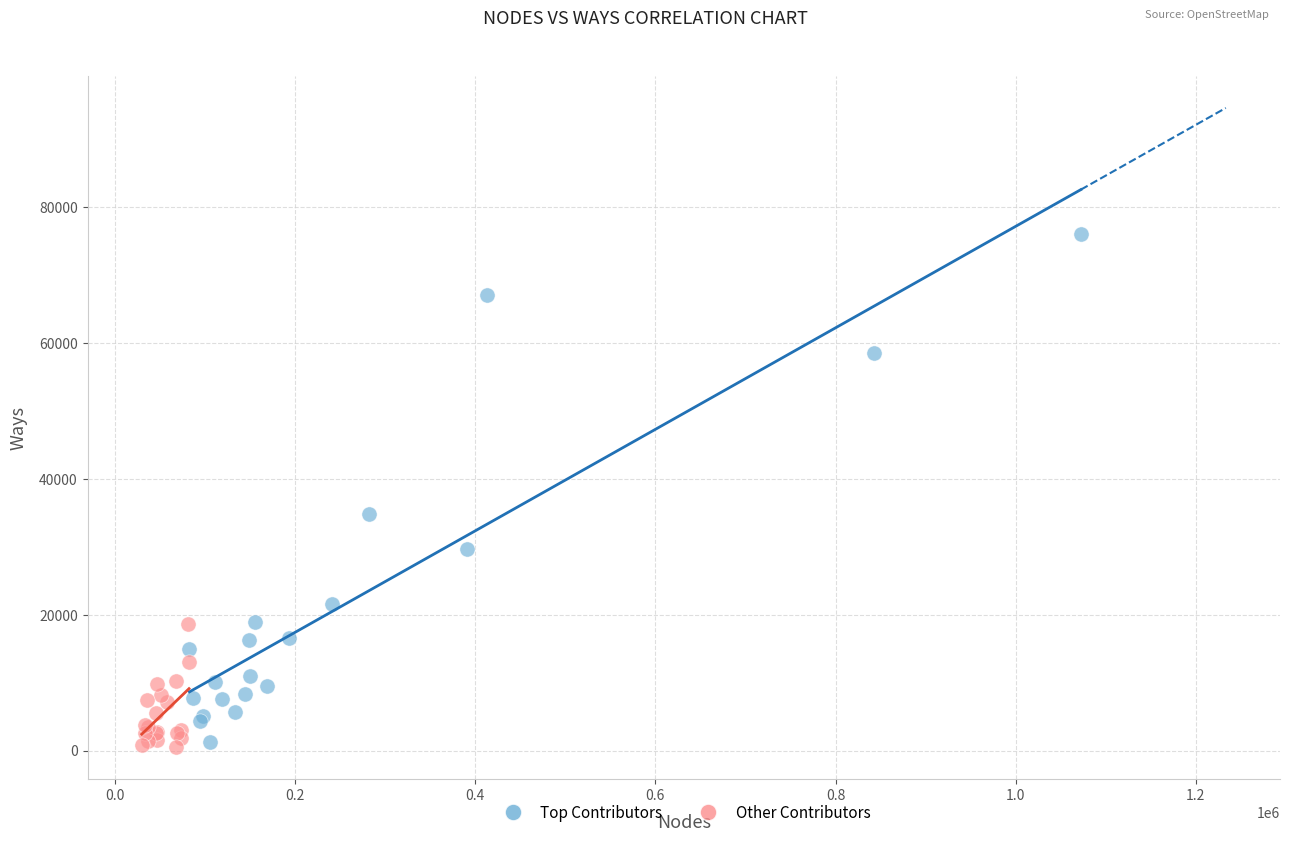

Which series contains the highest Y value?

Top Contributors